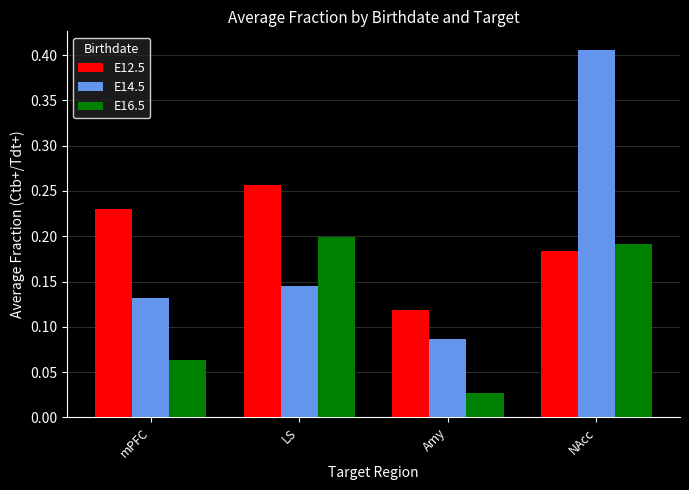

How many bars are there in total?

12